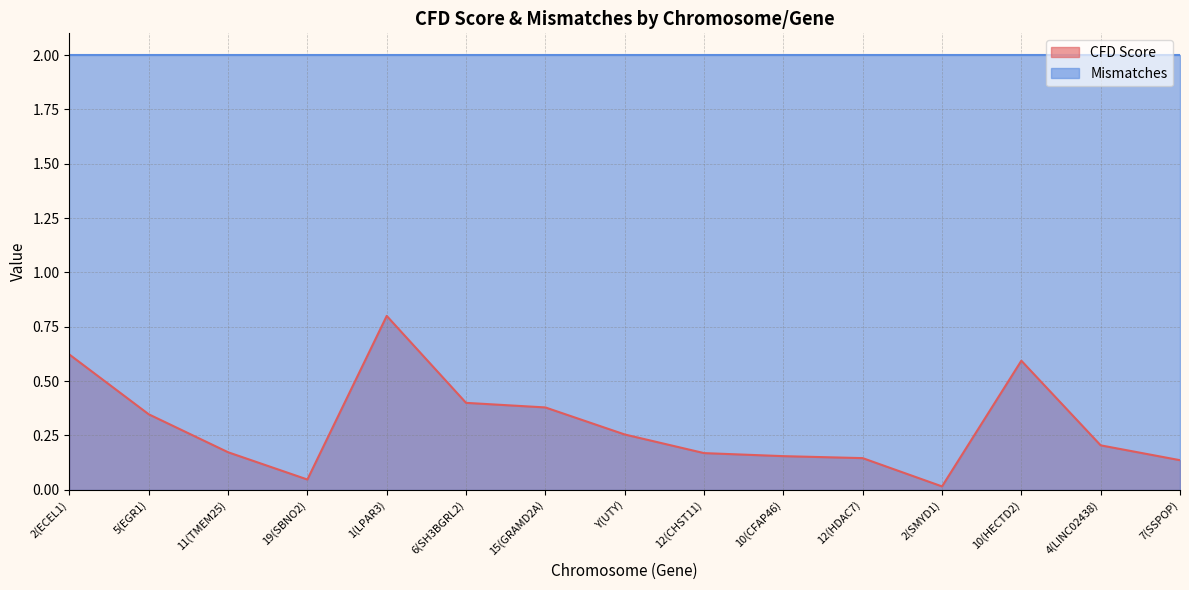

Reading right to left, transcribe all the data shown in this chart.

0.1	0.2	0.6	0.0	0.1	0.2	0.2	0.3	0.4	0.4	0.8	0.0	0.2	0.3	0.6